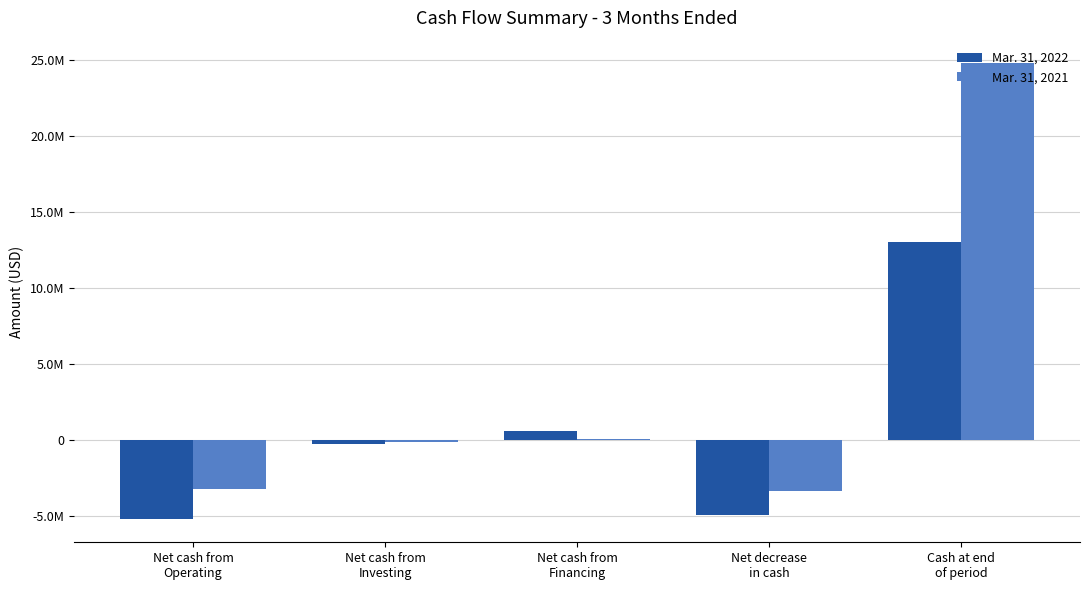

At which label does Mar. 31, 2022 first exceed -273259?

Net cash from
Financing